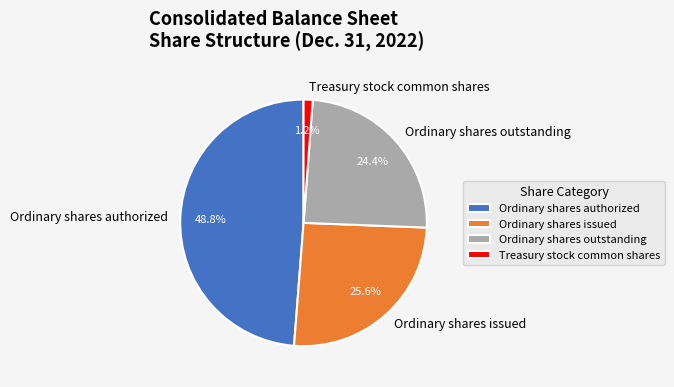

Is Ordinary shares authorized the majority of the pie?

No